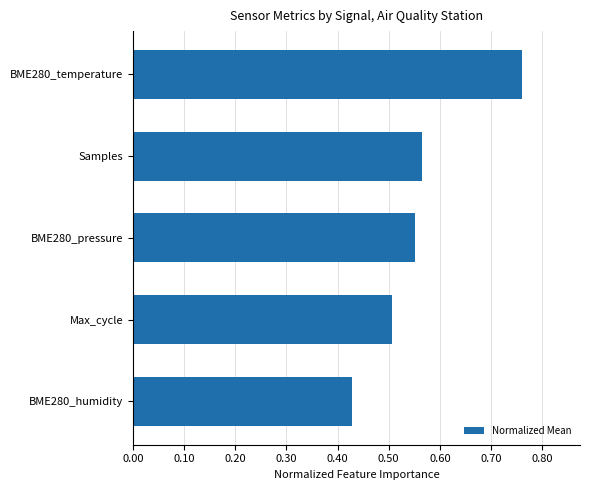

True or false: the data shows 0.2 at Samples.

False